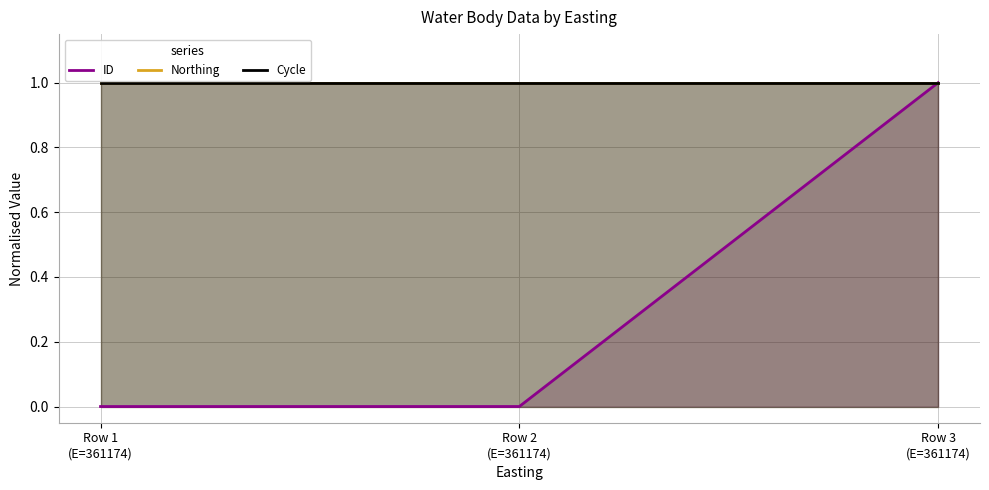

What is the label of the 3rd point from the left?

Row 3
(E=361174)